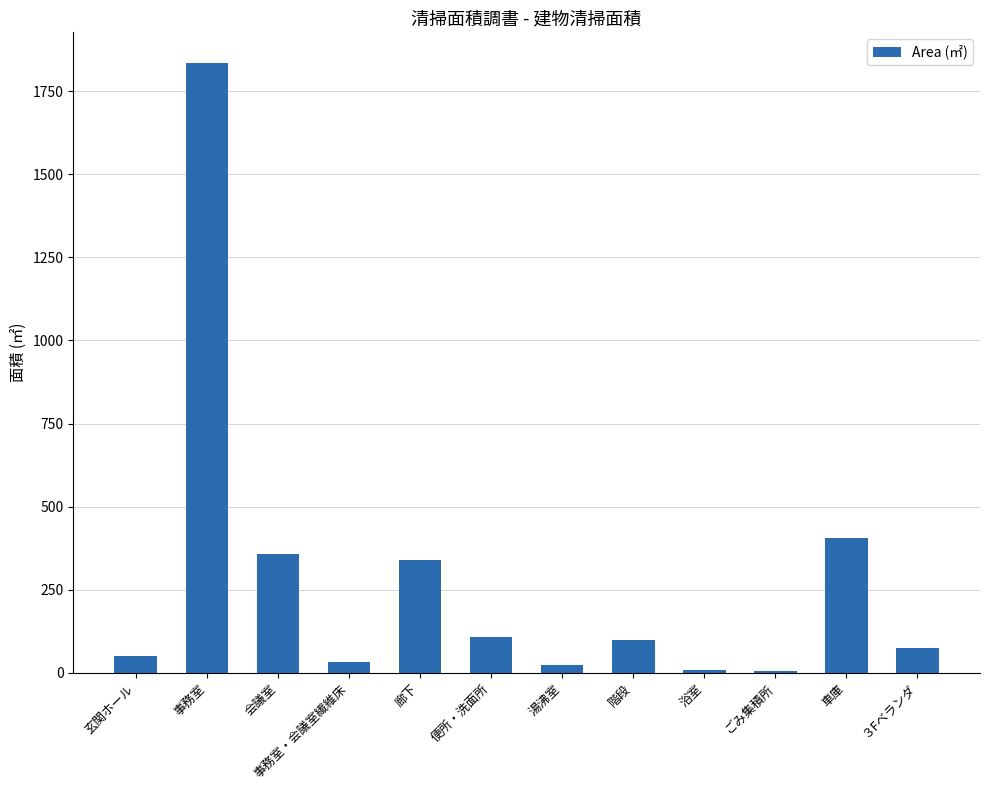

What is the difference between the values at ごみ集積所 and 便所・洗面所?

103.4